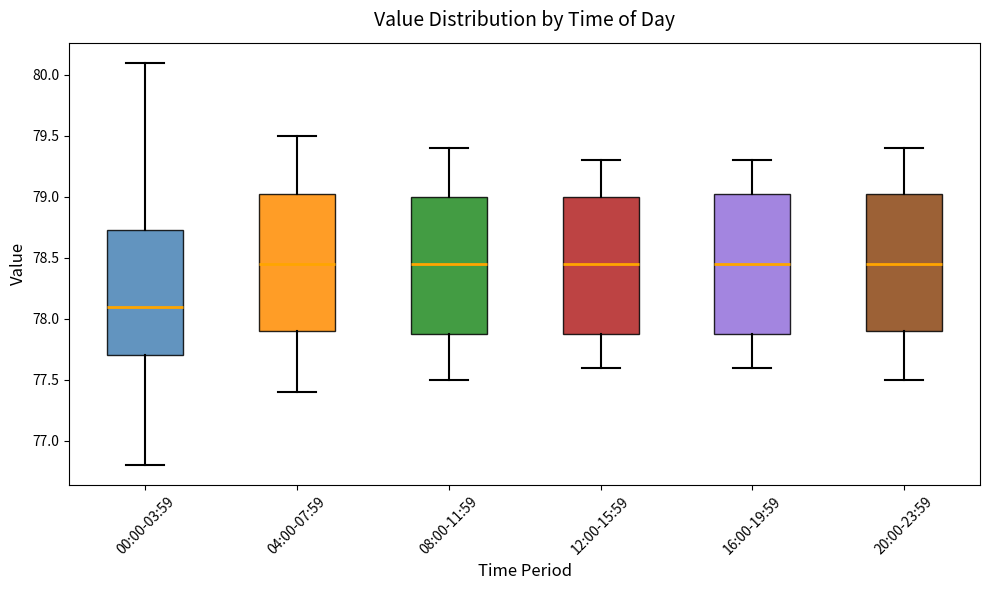

Where is the upper edge of the box for 08:00-11:59 on the y-axis? The values are not printed on the chart, so give them approximately, as read against the axis.

79.00